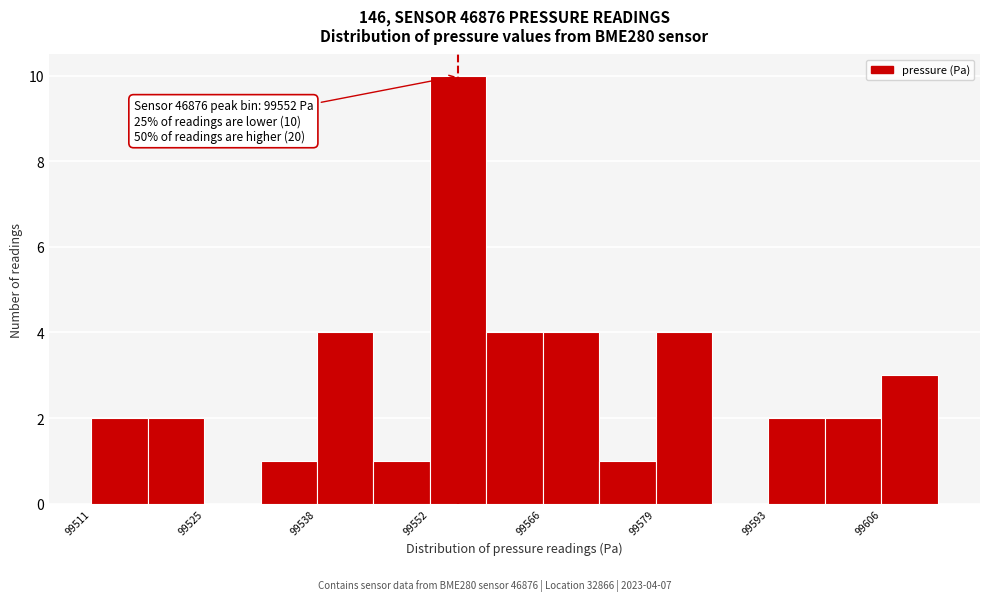

Around what value on the x-axis is the tallest bar? Give the approximate position of its centre, as read against the axis.

99556